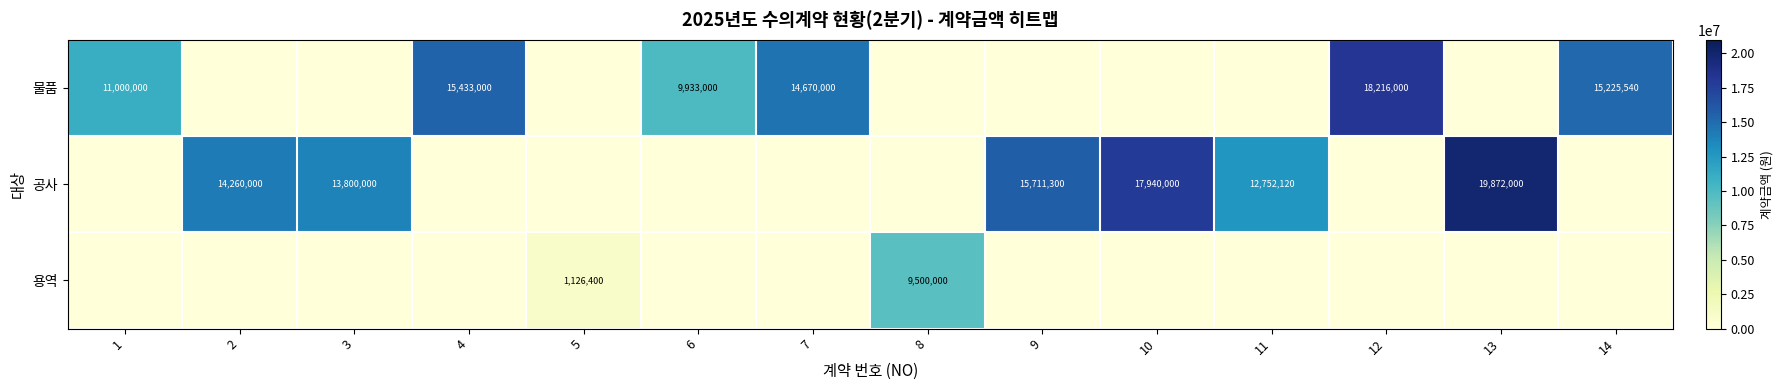

What is the difference between the 공사 values at 9 and 3?

1911300